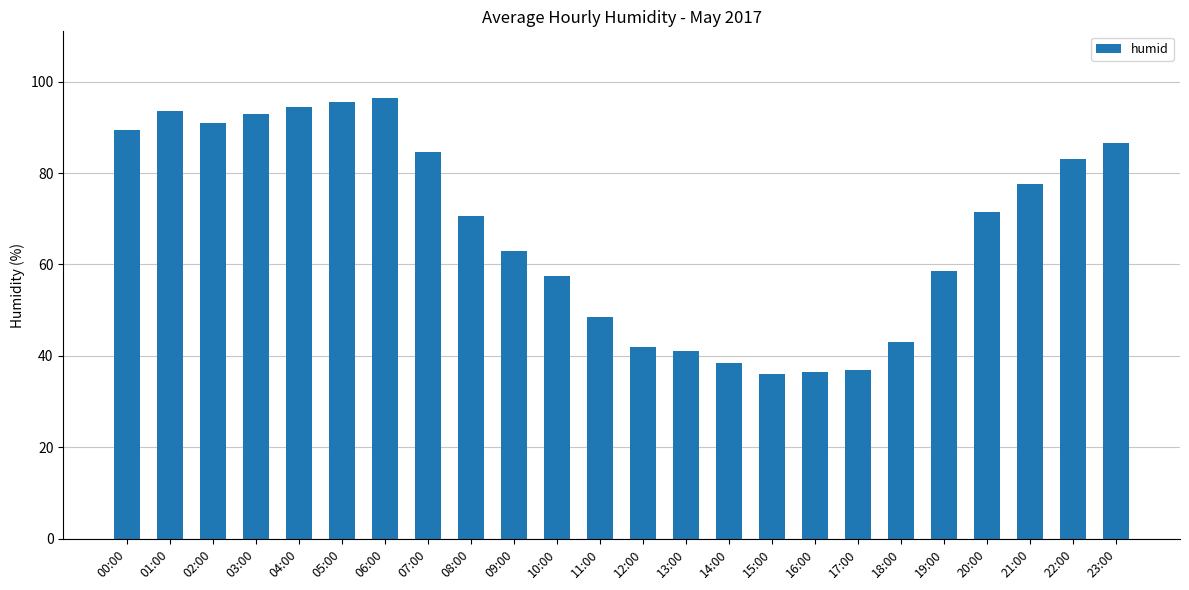

What is the change in value from 05:00 to 09:00?

-32.5